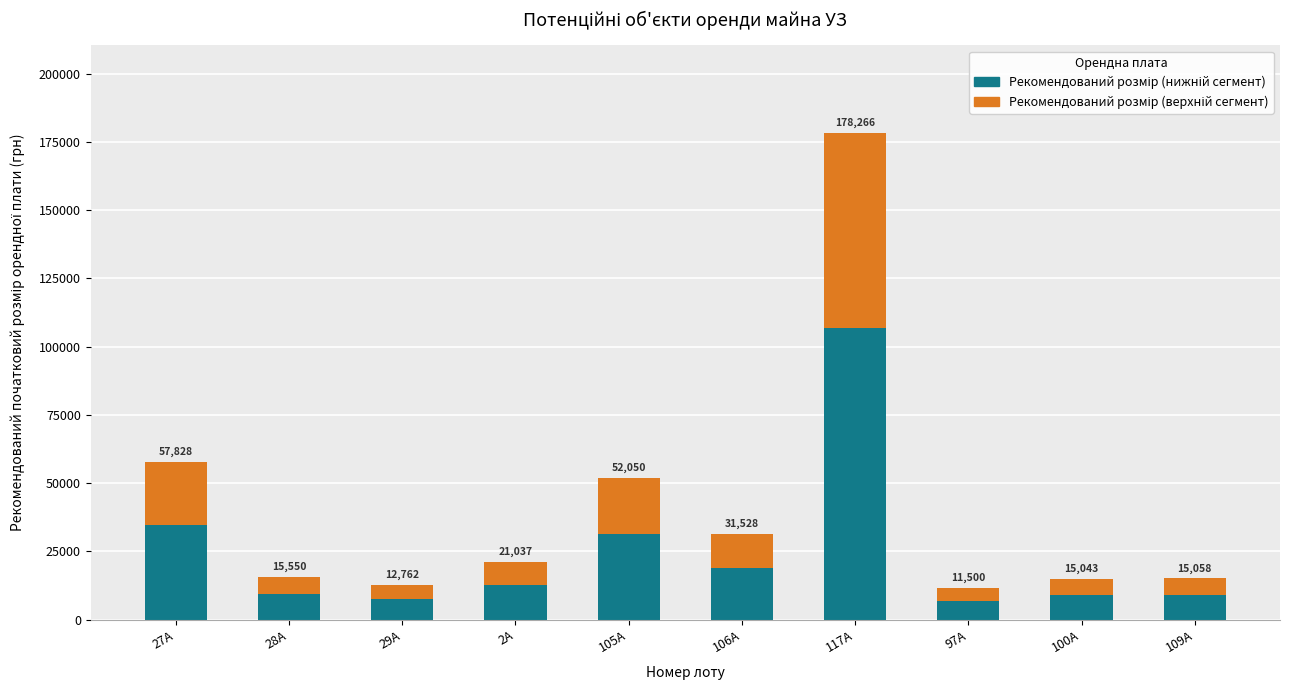

How many bars are there in total?

10